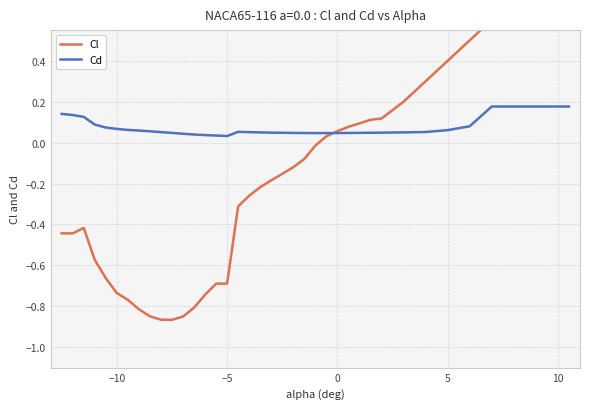

What is the average value of the Cd series?

0.1